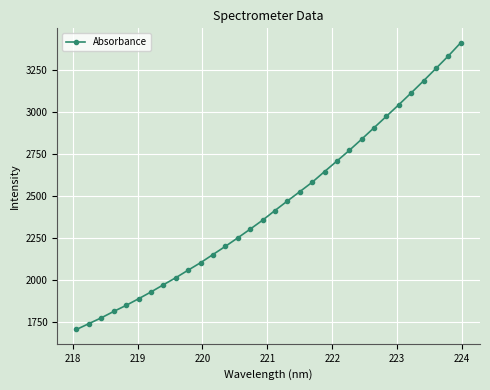

What is the value of the 28th point from the left?

3113.9